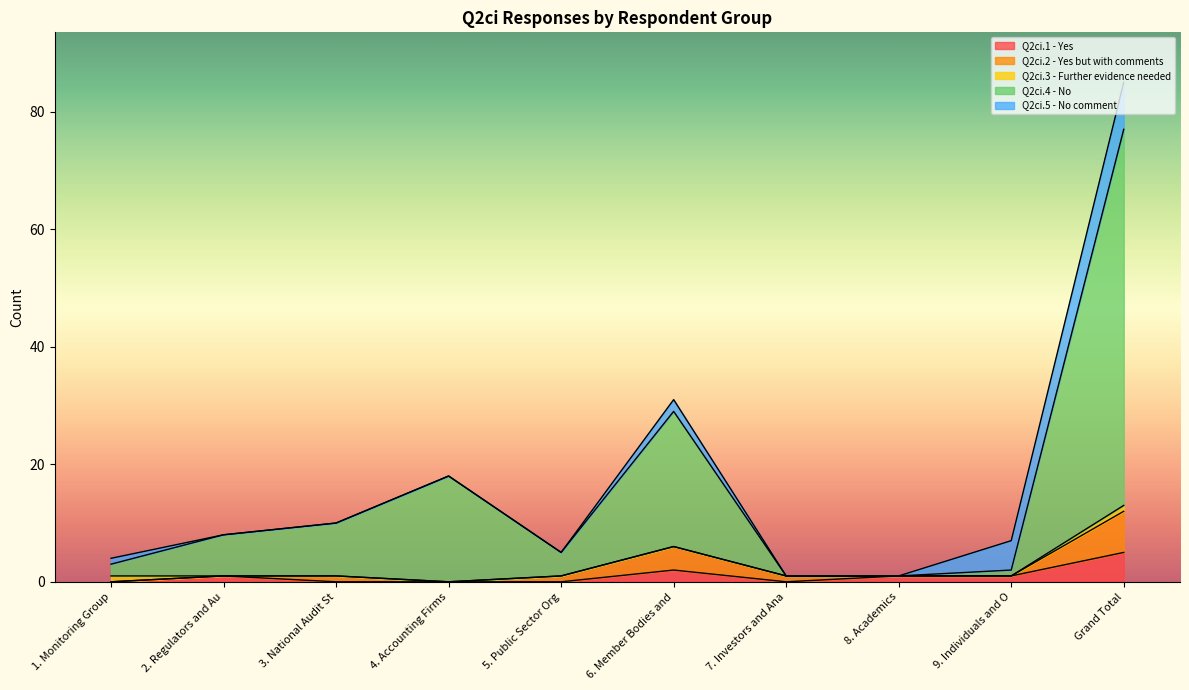

True or false: Q2ci.2 - Yes but with comments has a value of 1 at 8. Academics.

False